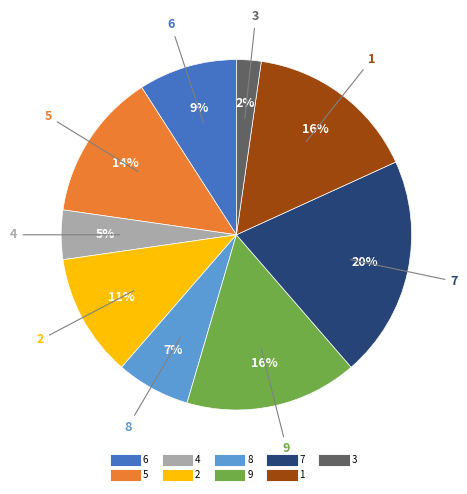

What percentage is the 5 slice, to the nearest percent?

14%